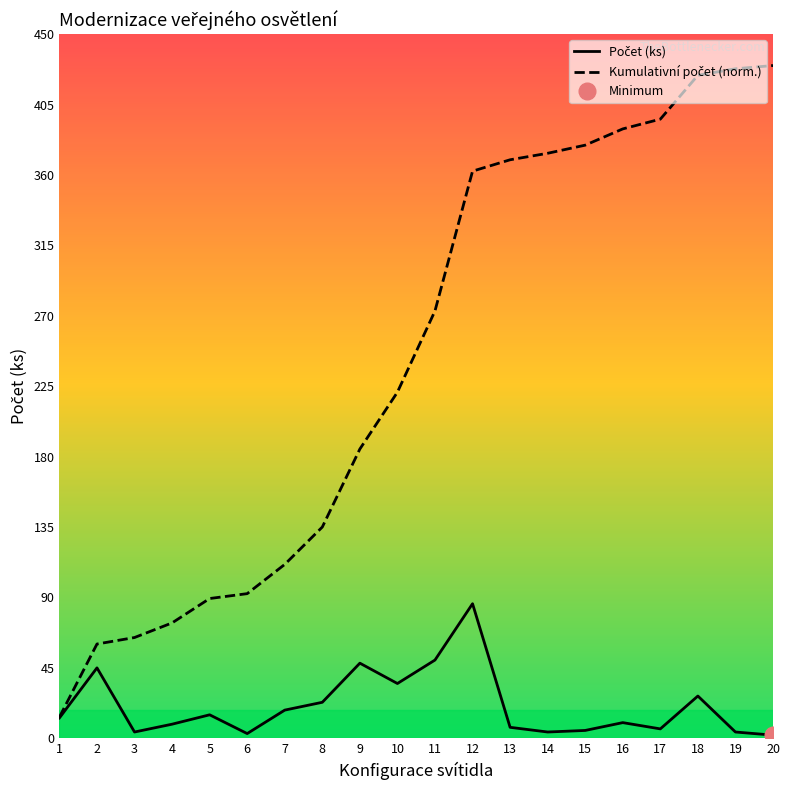

What is the value of the Počet (ks) point at the 12th from the left?

86.0